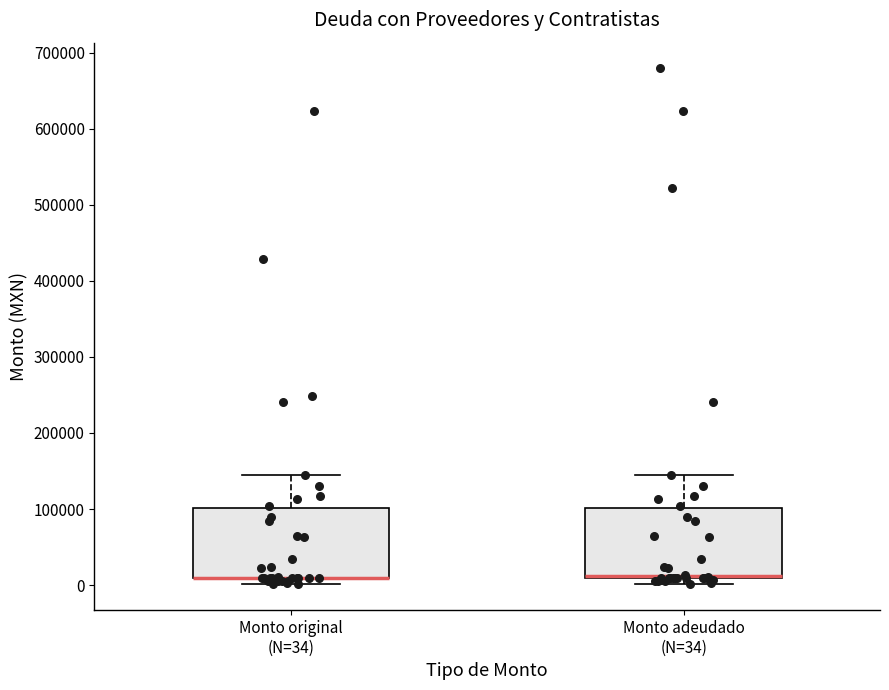

Reading left to right, transcribe this box plot: for each box, give where its median line is, the range the box spans, and where its two whiskers end, as read against the y-axis. The values are not printed on the chart, so give them approximately, as read against the axis.

Monto original (N=34): median 10000 (drawn on the box's lower edge), box 10000 to 100000, whiskers 0 to 150000
Monto adeudado (N=34): median 10000 (drawn on the box's lower edge), box 10000 to 100000, whiskers 0 to 150000